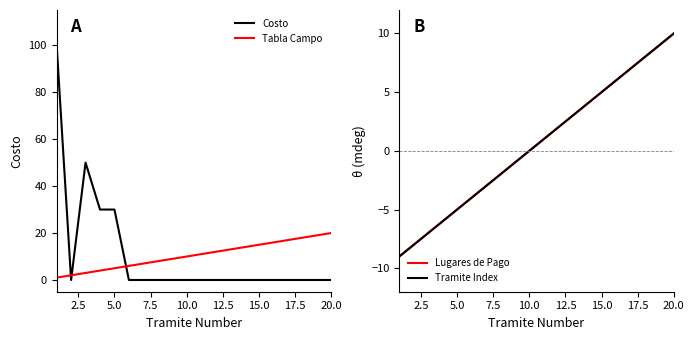

How many interior local valleys does the Costo series have?

1